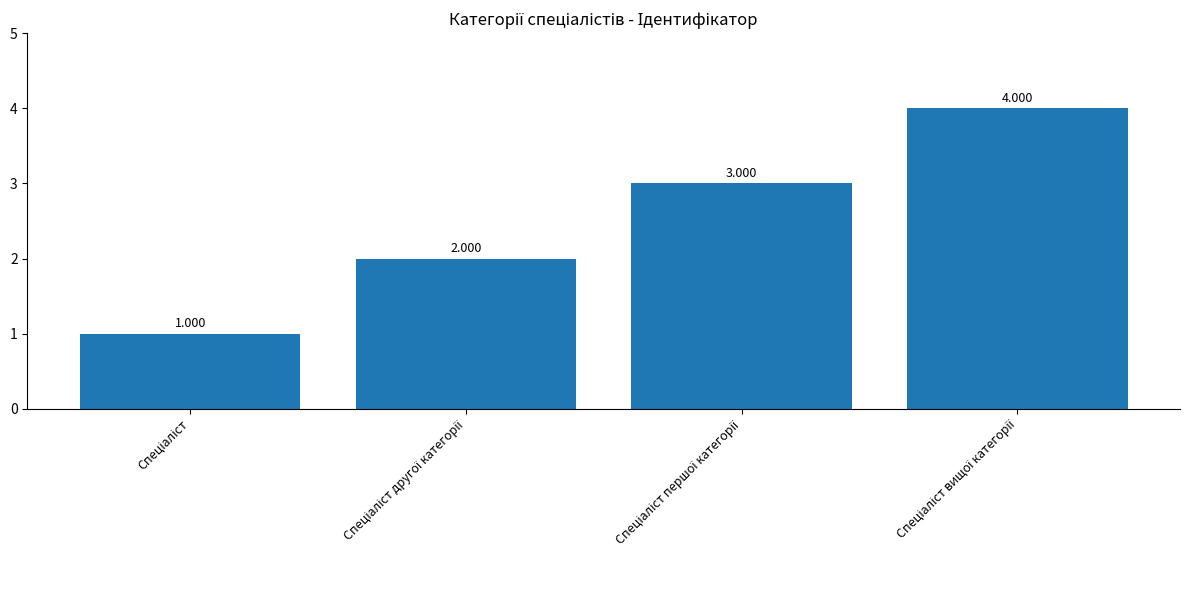

Rank the categories by value from highest to lowest.

Спеціаліст вищої категорії, Спеціаліст першої категорії, Спеціаліст другої категорії, Спеціаліст